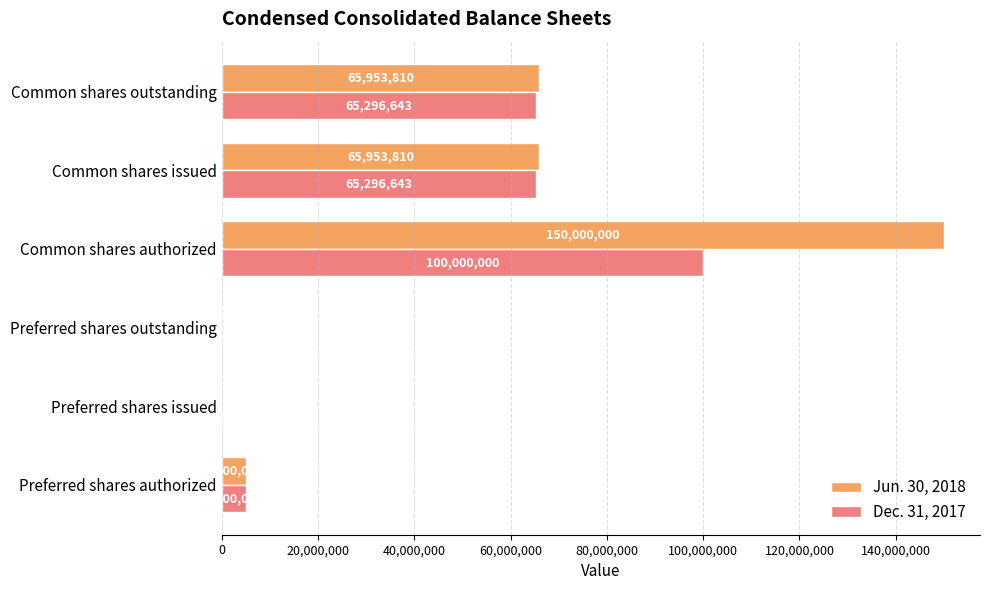

At which category is the sum across all series the highest?

Common shares authorized